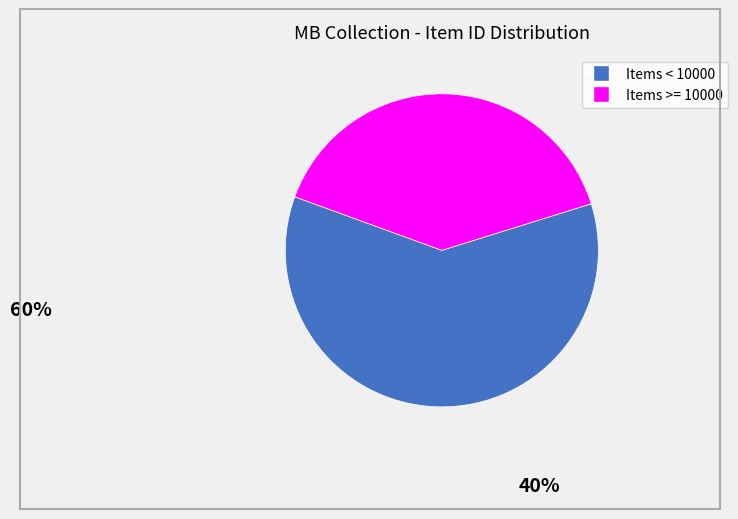

Is there a majority slice in this chart?

Yes